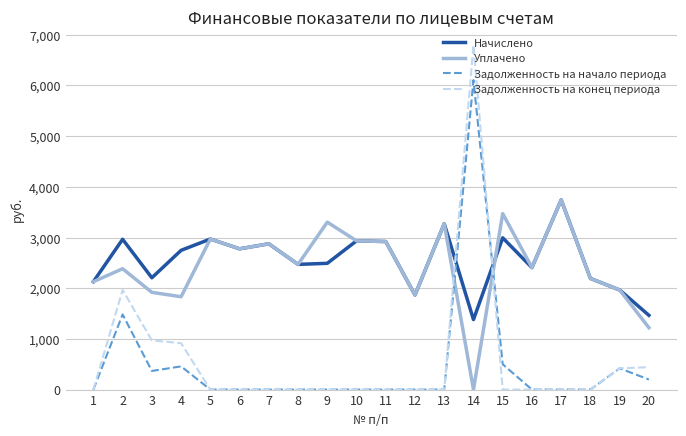

After their last crossing, which series has the higher values: Задолженность на начало периода or Уплачено?

Уплачено